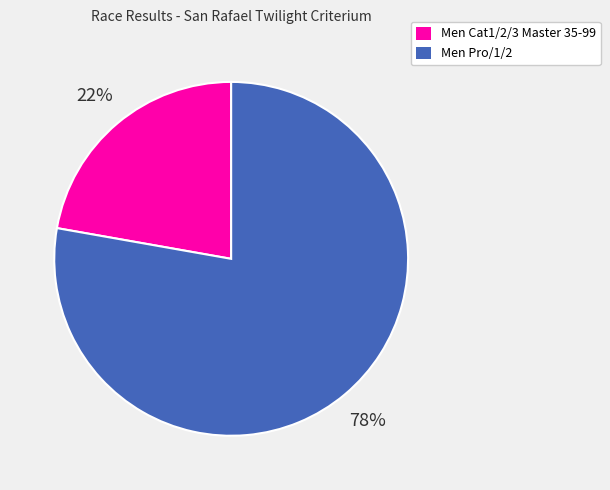

Is the sum of Men Cat1/2/3 Master 35-99 and Men Pro/1/2 greater than half?

Yes